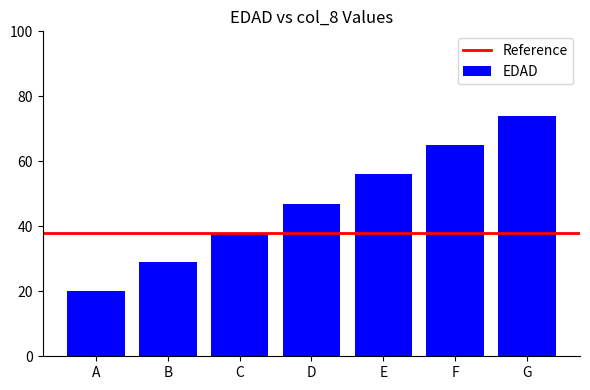

What is the average value?

47